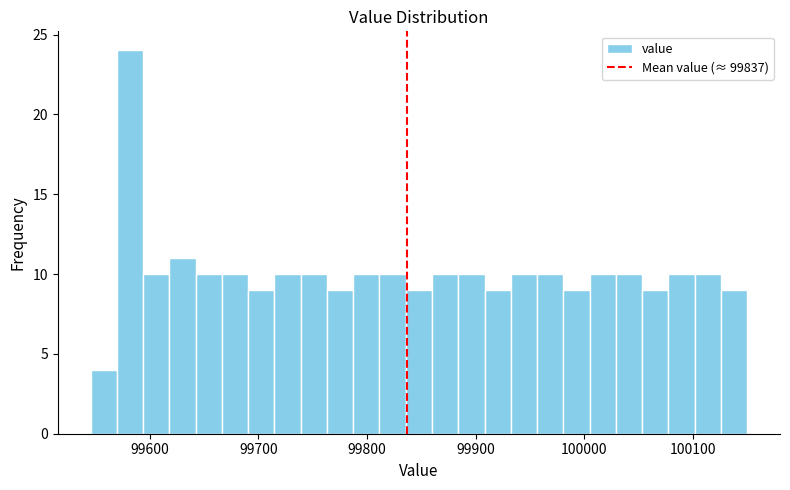

Around what value on the x-axis is the tallest bar? Give the approximate position of its centre, as read against the axis.

99580